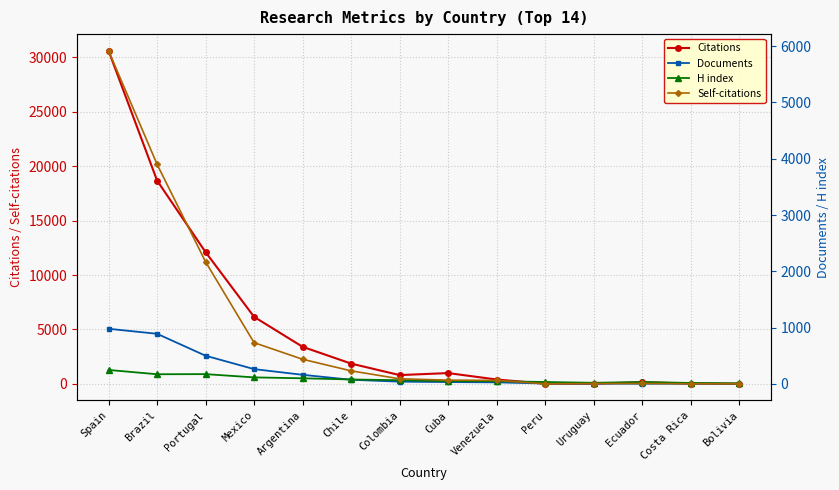

Which series has the largest total across all categories?

Citations